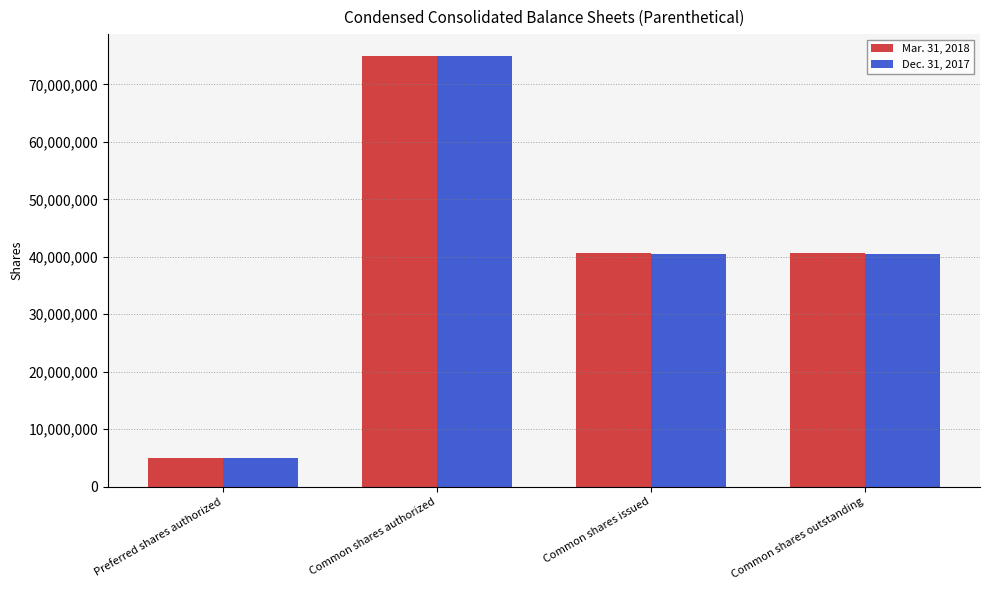

What is the label of the 1st bar from the right?

Common shares outstanding